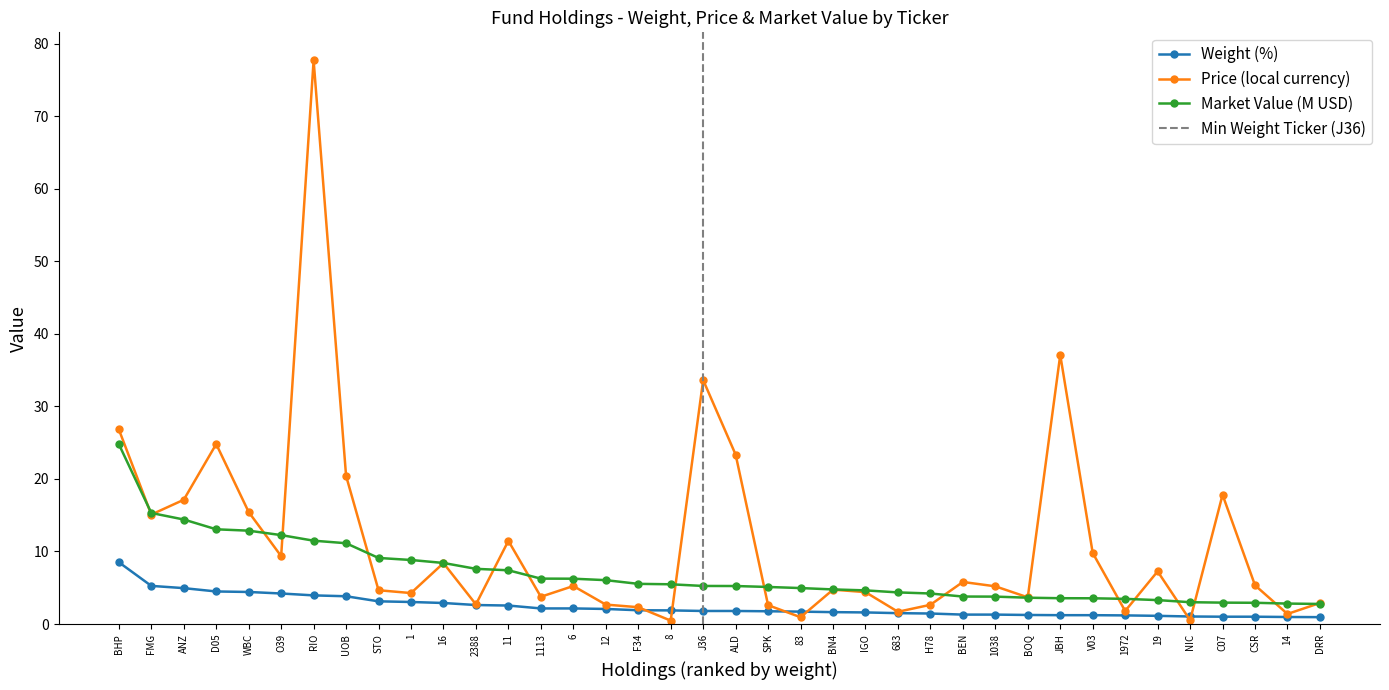

Does the chart have visible grid lines?

No